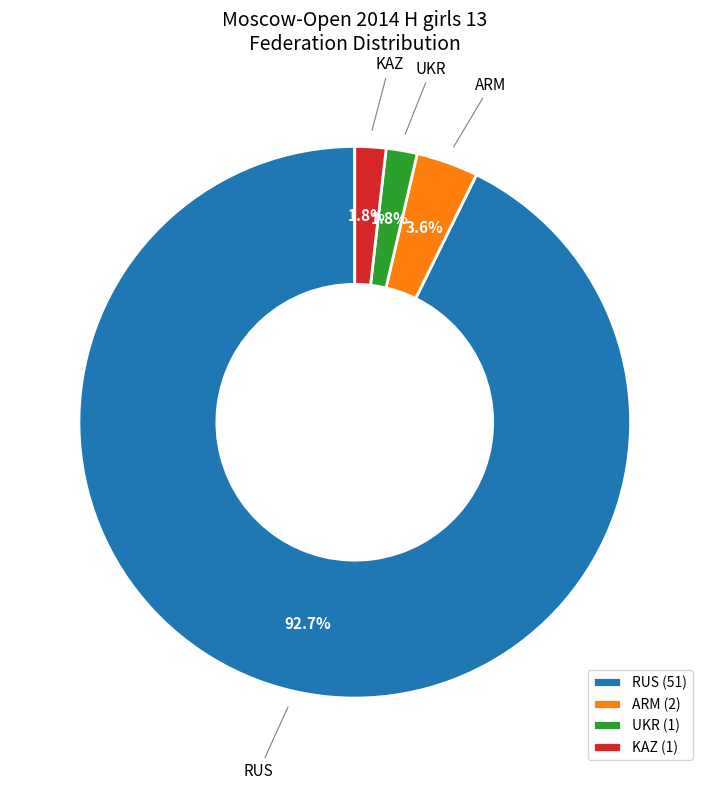

What is the total percentage of ARM and RUS?

96.4%